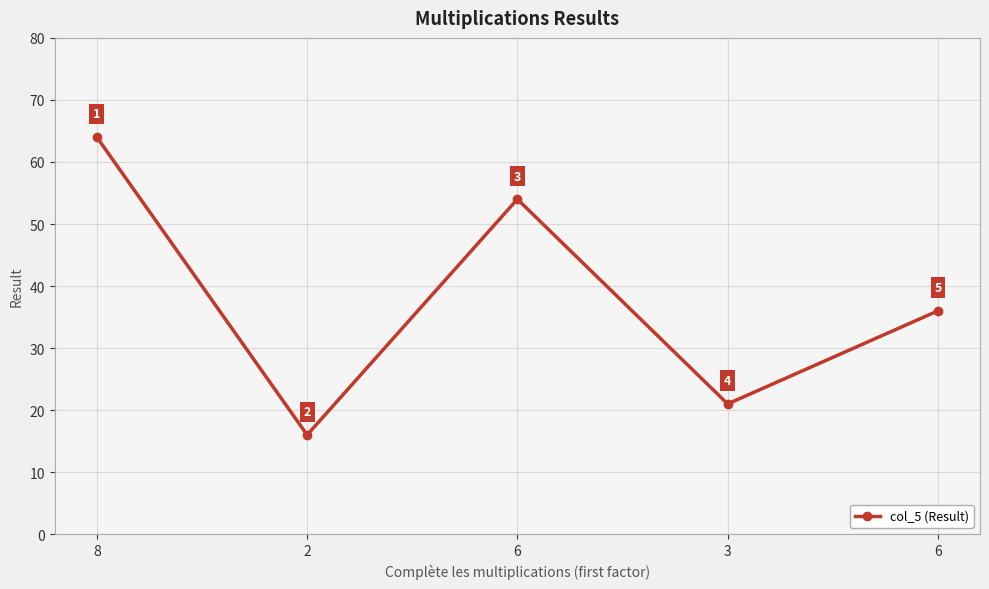

Approximately how many times larger is the value at 6 compared to 3?

1.7